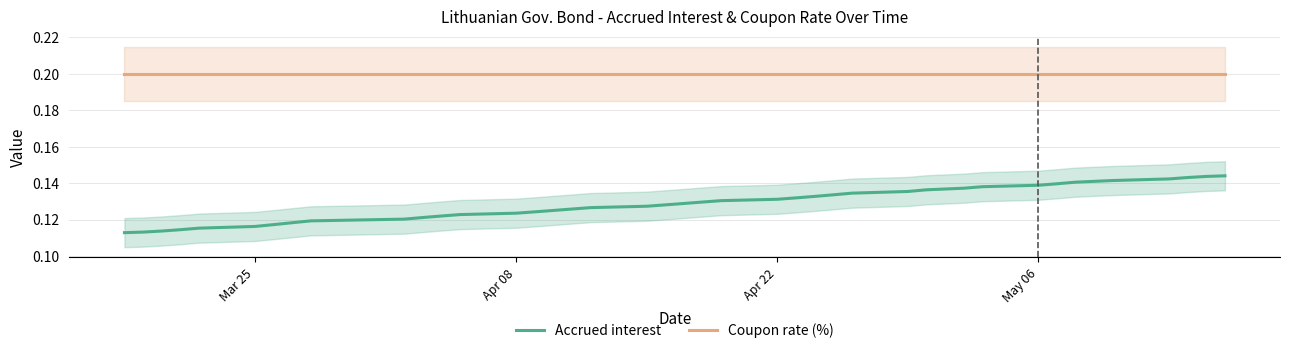

What is the sum of all Coupon rate (%) values?

8.0